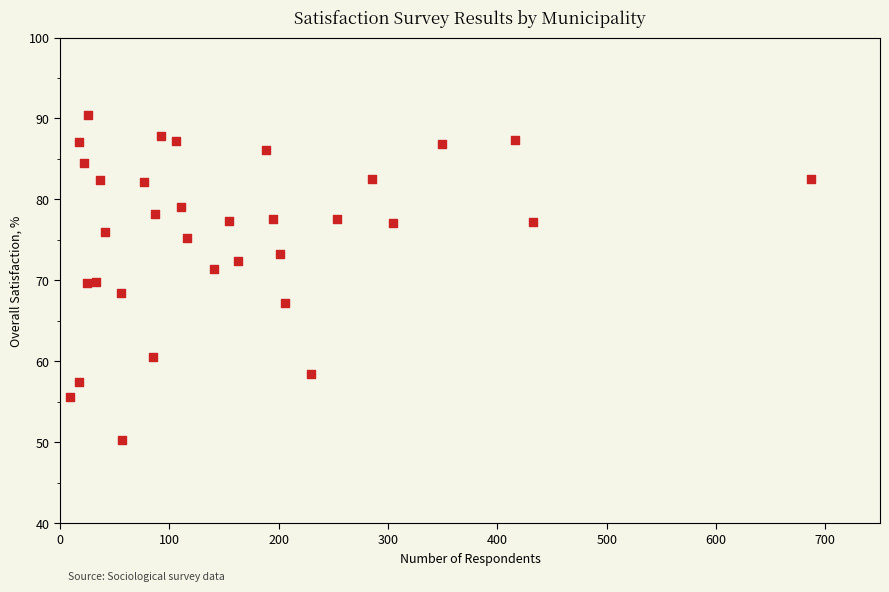

What is the range of Y values (max minus min)?

40.1